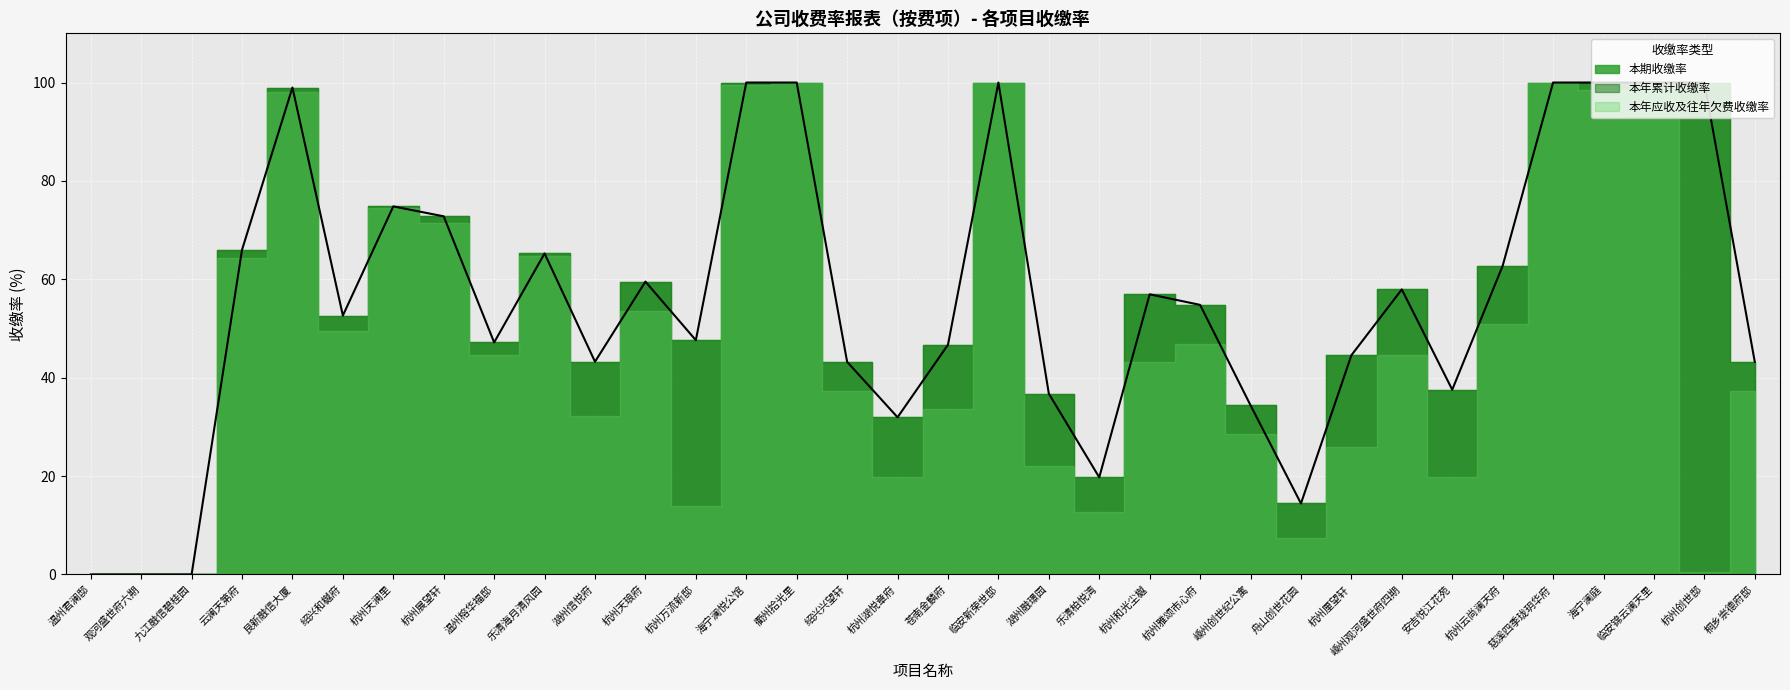

Rank the series at 杭州和光尘樾 from highest to lowest value.

本期收缴率, 本年累计收缴率, 本年应收及往年欠费收缴率